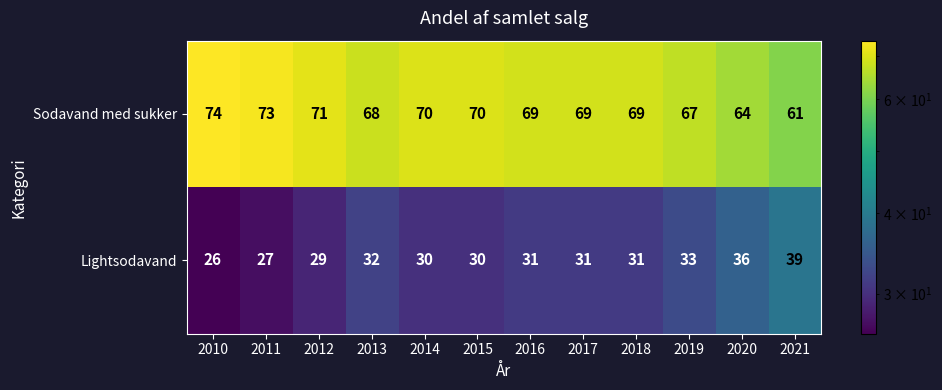

Reading left to right, extract all data points from this chart.

Sodavand med sukker: 74	73	71	68	70	70	69	69	69	67	64	61
Lightsodavand: 26	27	29	32	30	30	31	31	31	33	36	39